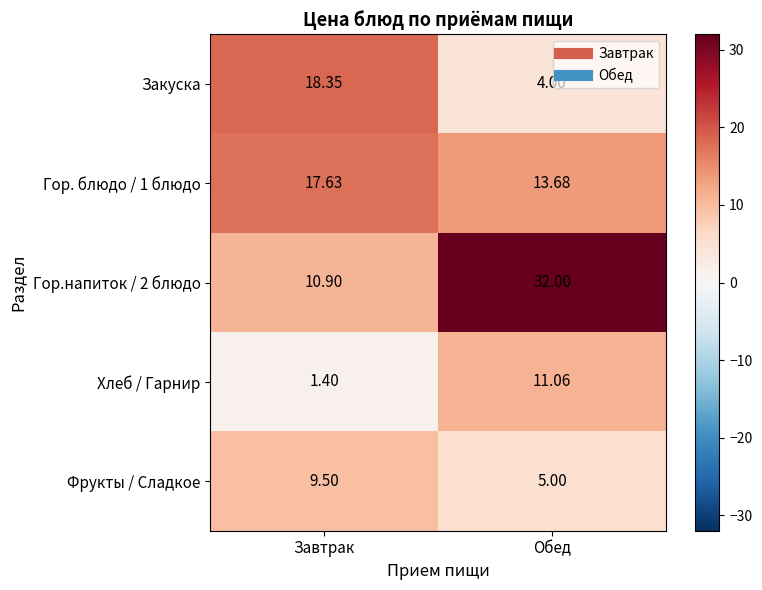

How many data points in Фрукты / Сладкое are above 9?

1